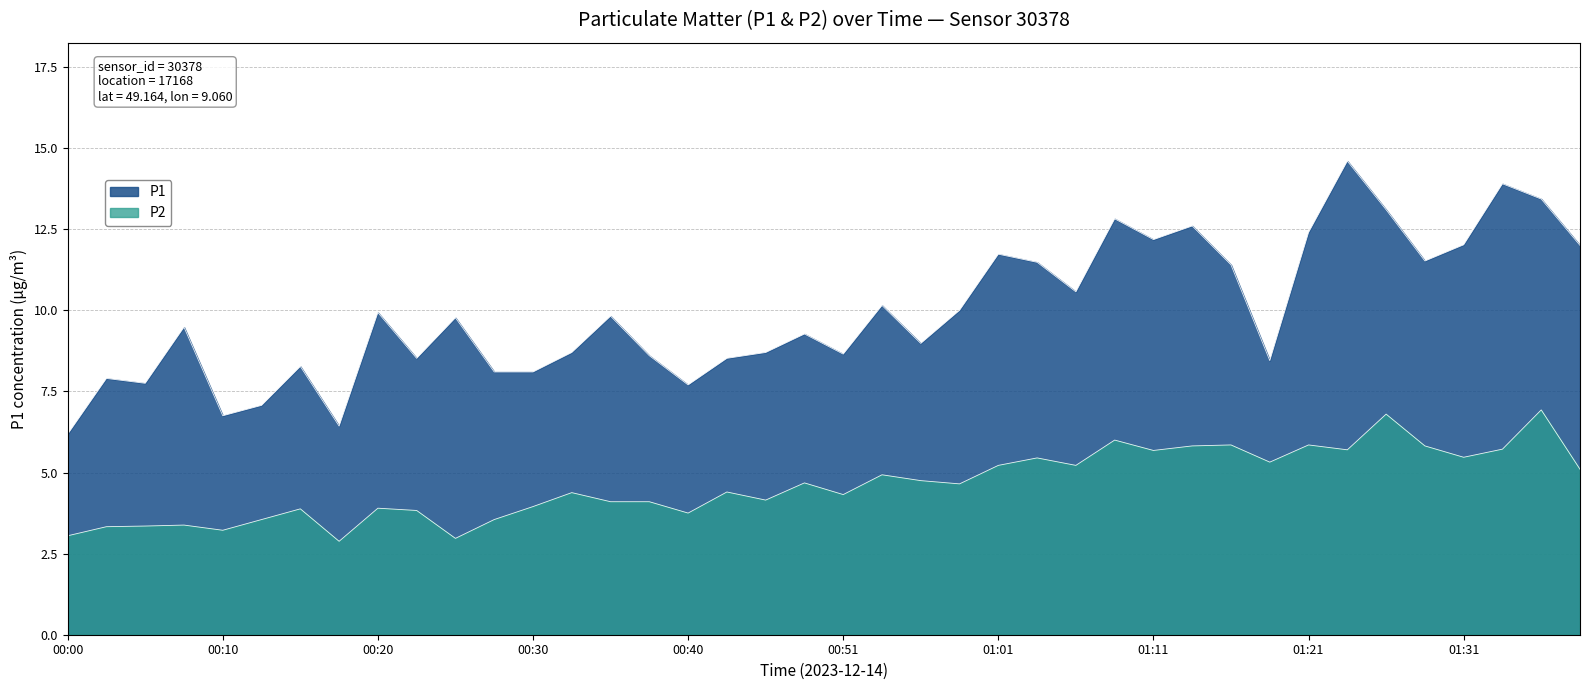

Rank the series by their average value, from highest to lowest.

P1, P2